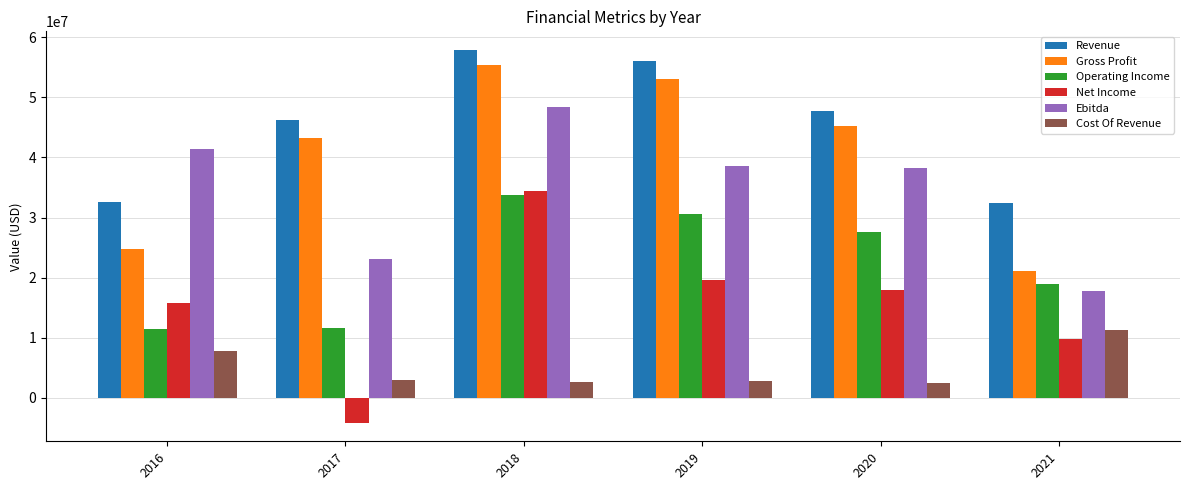

How many categories are shown in the chart?

6